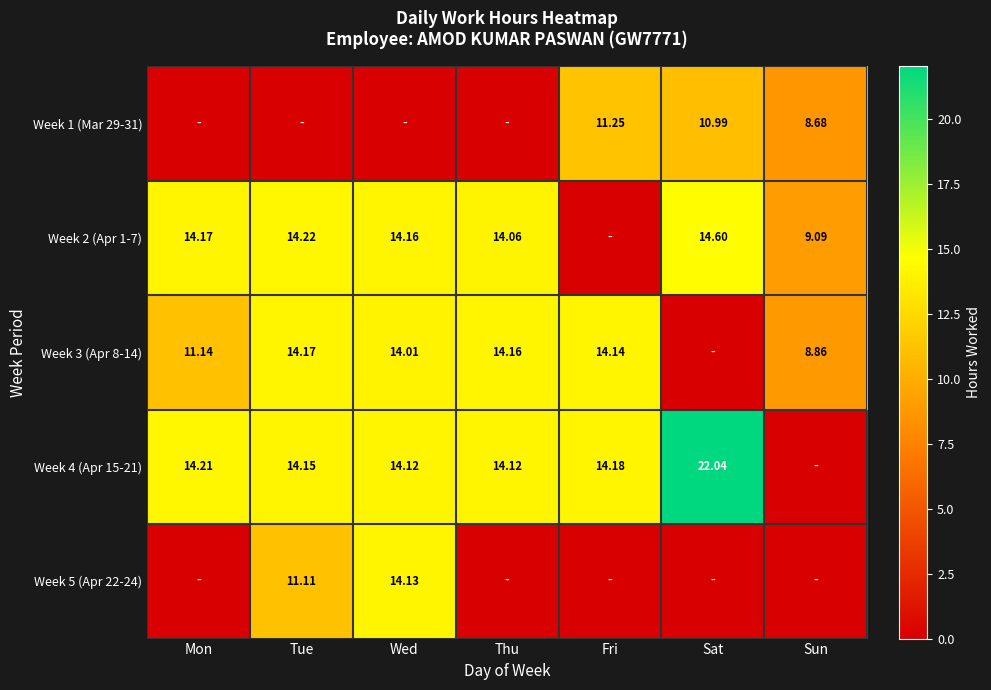

At which category does the chart reach its minimum across all series?

Mon